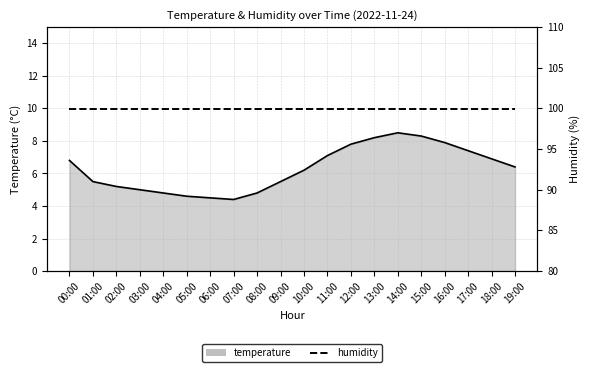

Which has a higher value, 06:00 or 01:00?

01:00